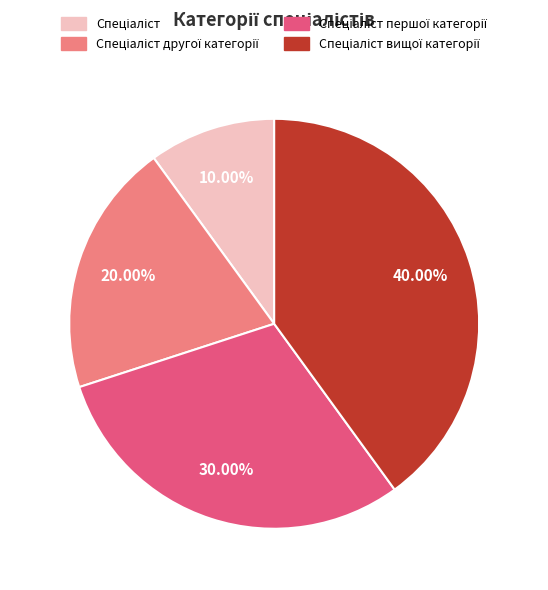

Is there any slice that represents more than half of the pie?

No